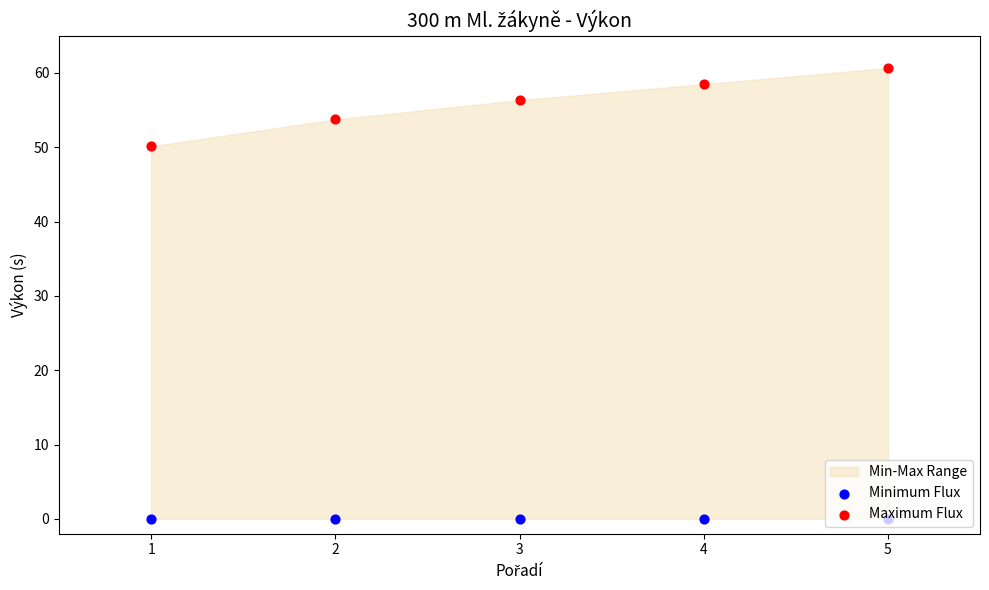

Which series has the largest total across all categories?

Maximum Flux